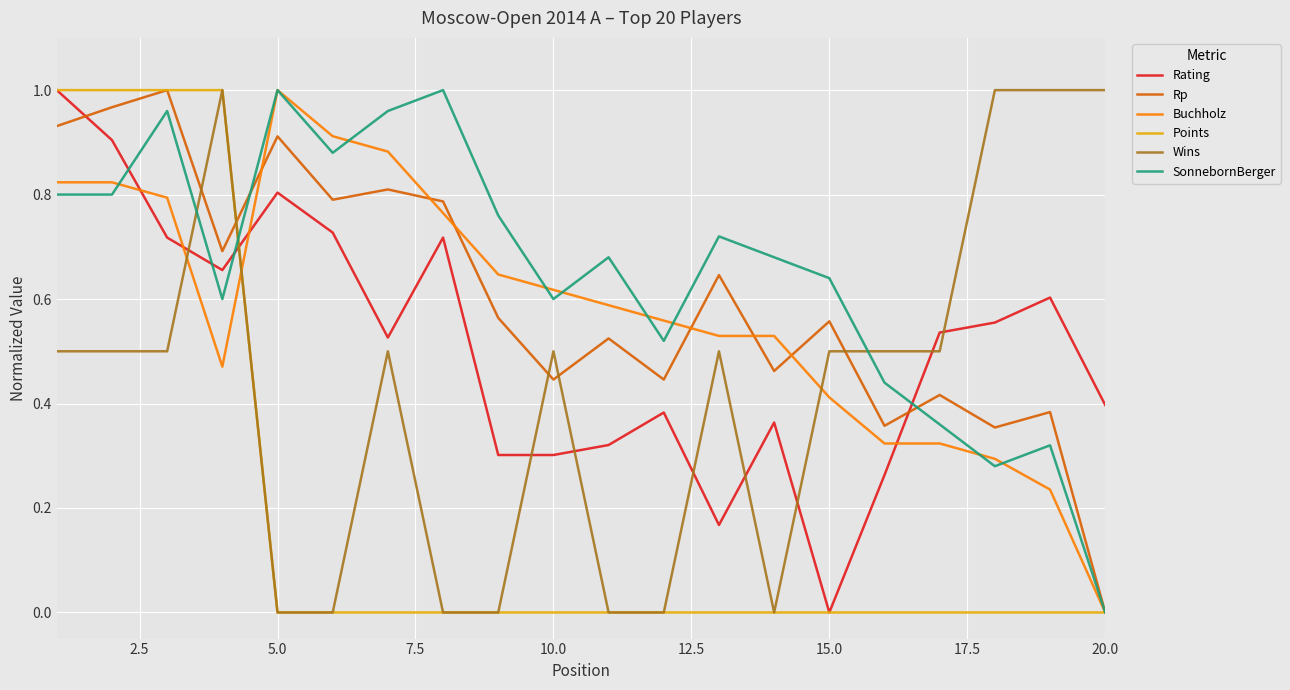

True or false: Buchholz and Wins cross at least once.

True